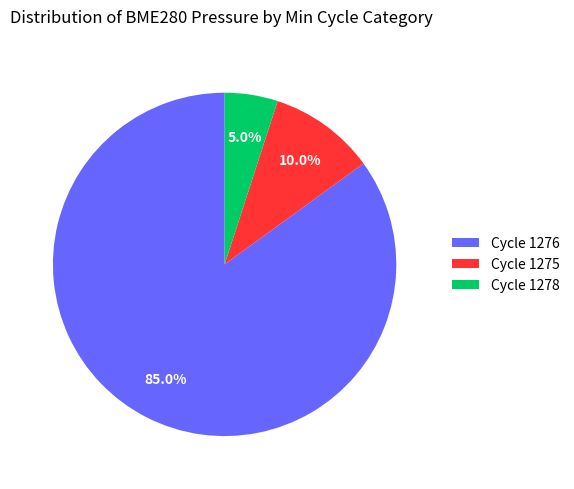

Combined, what portion of the pie is Cycle 1278 and Cycle 1276?

90.0%